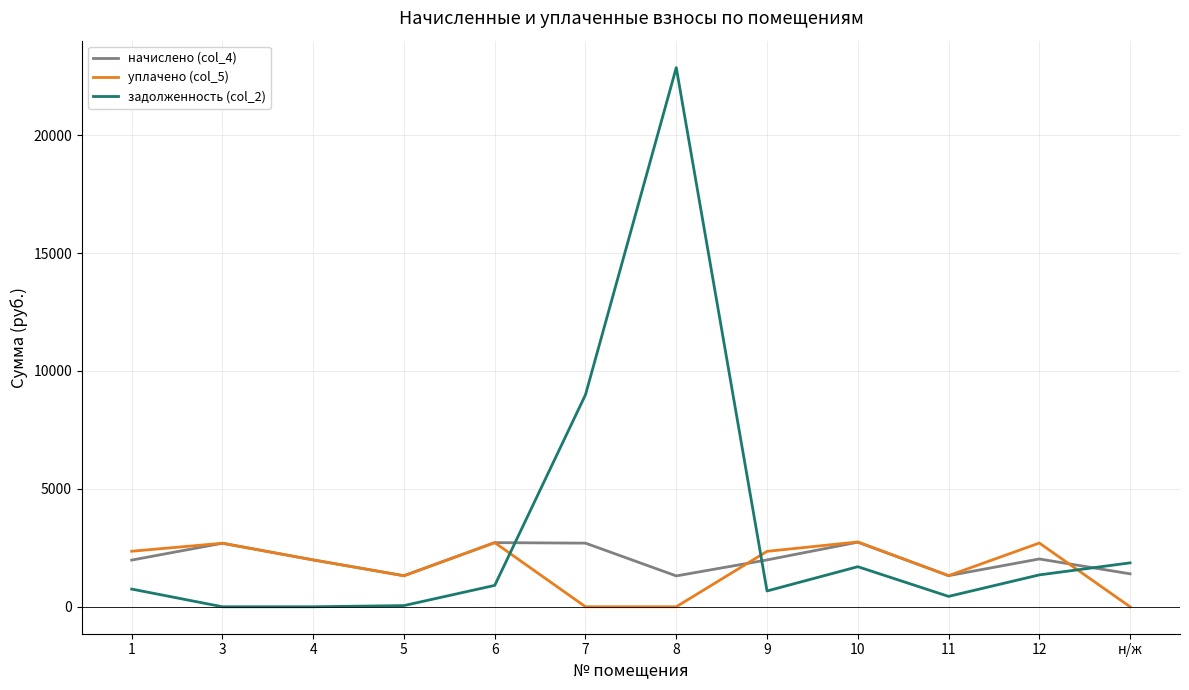

List the series in order of their overall mean, lowest first.

уплачено (col_5), начислено (col_4), задолженность (col_2)